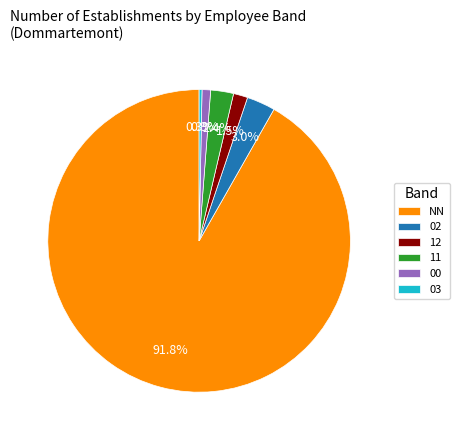

Is it true that 02 is 11% of the pie?

False